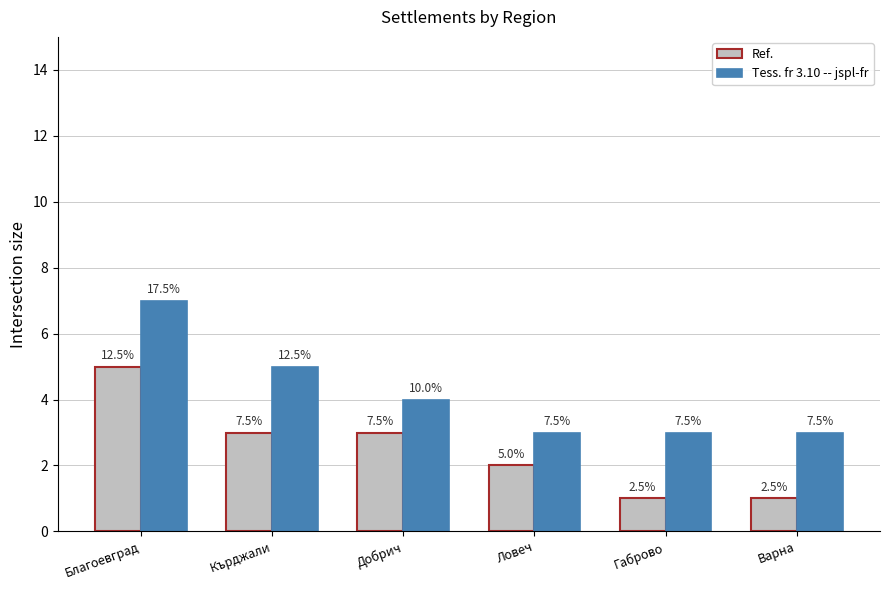

What is the maximum value shown in the chart?

7